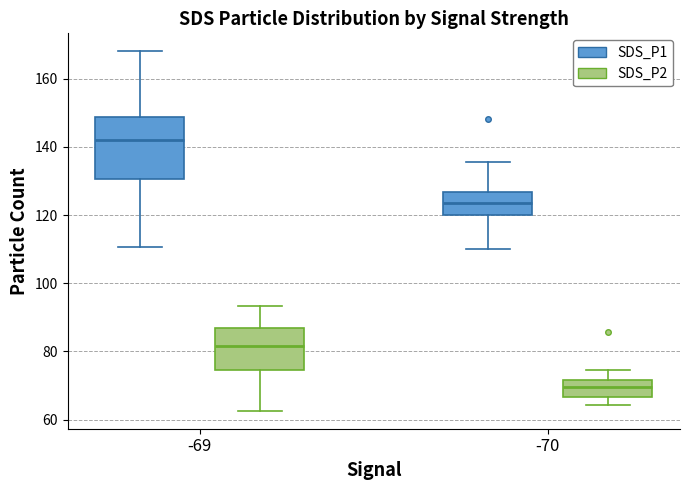

Reading left to right, transcribe this box plot: for each box, give where its median line is, the range the box spans, and where its two whiskers end, as read against the y-axis. The values are not printed on the chart, so give them approximately, as read against the axis.

-69 (SDS_P1): median 142, box 130 to 148, whiskers 110 to 168
-69 (SDS_P2): median 82, box 74 to 86, whiskers 62 to 94
-70 (SDS_P1): median 124, box 120 to 126, whiskers 110 to 136
-70 (SDS_P2): median 70, box 66 to 72, whiskers 64 to 74